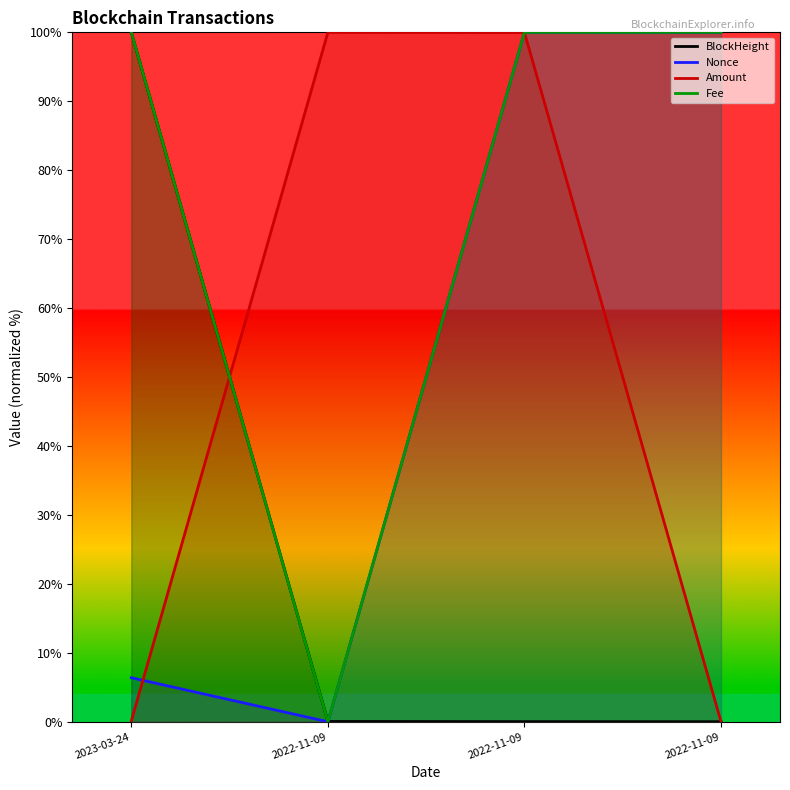

Reading left to right, extract all data points from this chart.

BlockHeight: 2023-03-24=100.0	2022-11-09=0.0	2022-11-09=0.0	2022-11-09=0.0
Nonce: 2023-03-24=6.4	2022-11-09=0.0	2022-11-09=100.0	2022-11-09=100.0
Amount: 2023-03-24=0.1	2022-11-09=100.0	2022-11-09=100.0	2022-11-09=0.0
Fee: 2023-03-24=100.0	2022-11-09=0.0	2022-11-09=100.0	2022-11-09=100.0